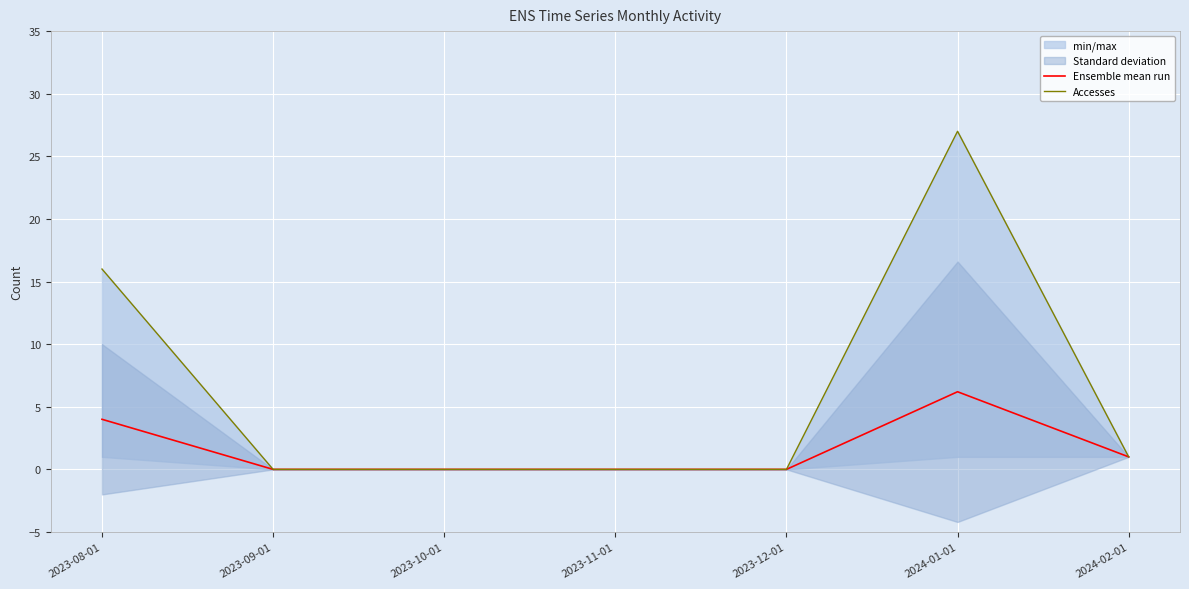

True or false: Ensemble mean run and Accesses intersect in this chart.

False